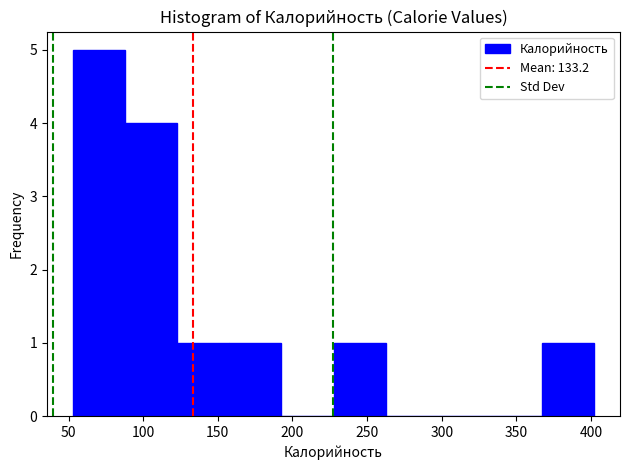

Which range on the x-axis has the tallest bar?

55 to 90